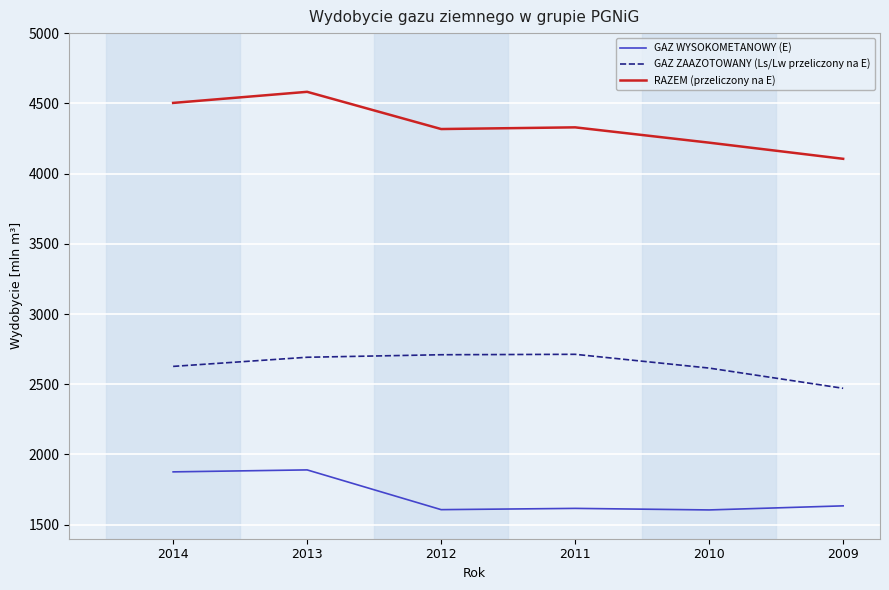

Does the chart display data point markers on the line(s)?

No